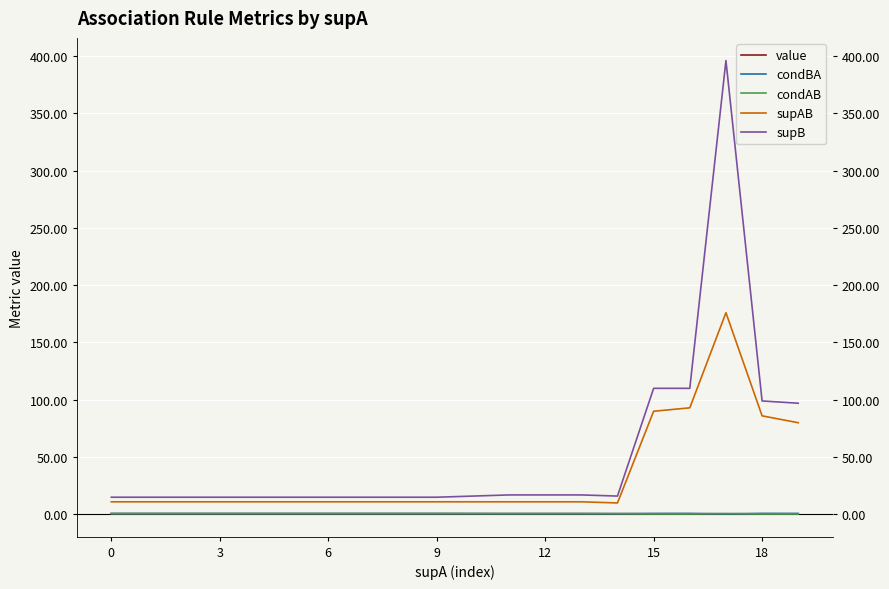

Which series has the largest total across all categories?

supB